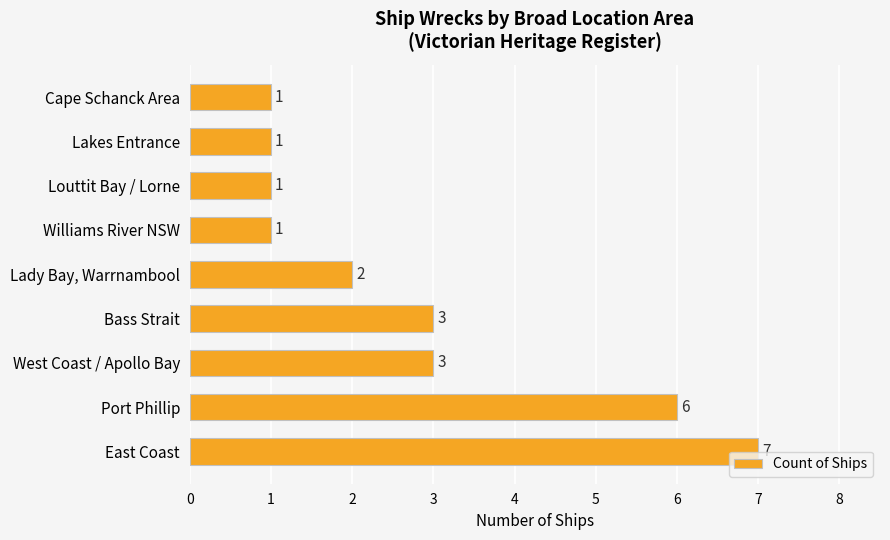

What is the sum of all values?

25